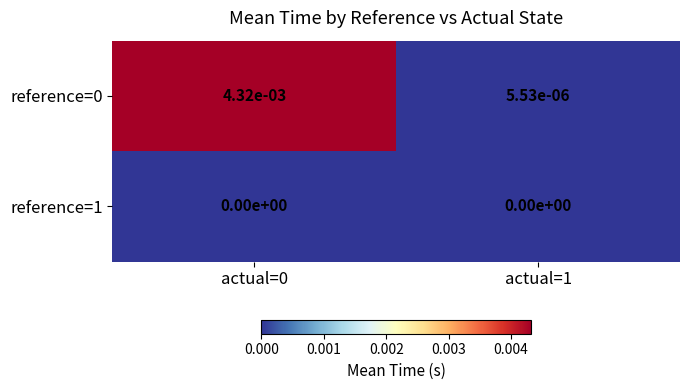

True or false: reference=0 has a value of 0.0 at actual=0.

True